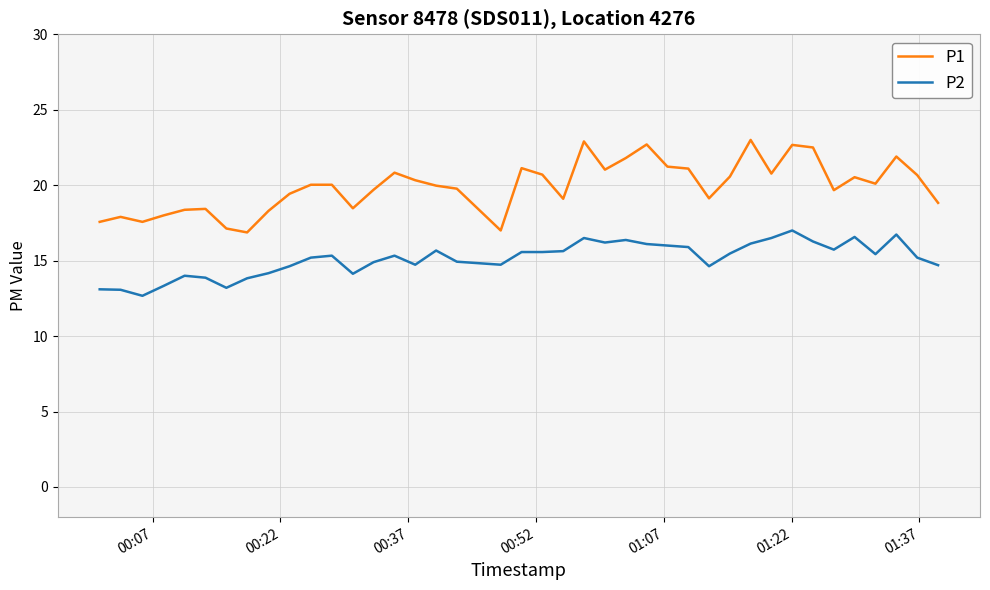

How many lines are shown in the chart?

2